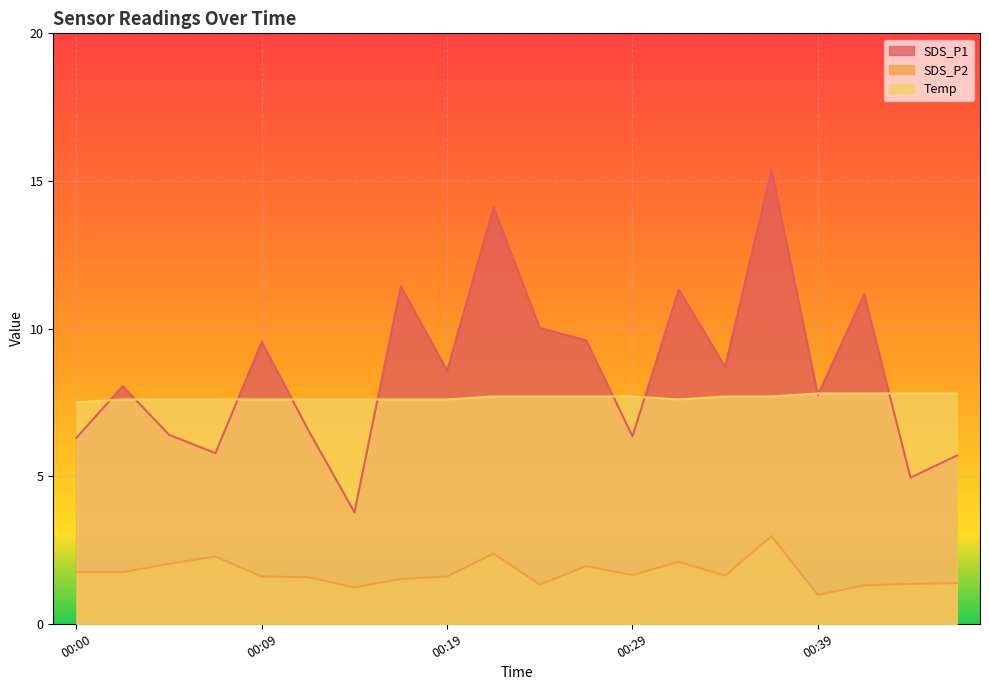

Reading left to right, transcribe all the data shown in this chart.

SDS_P1: 6.3	8.1	6.4	5.8	9.6	6.6	3.8	11.4	8.6	14.1	10.0	9.6	6.3	11.3	8.7	15.4	7.8	11.2	5.0	5.7
SDS_P2: 1.8	1.8	2.0	2.3	1.6	1.6	1.2	1.5	1.6	2.4	1.3	1.9	1.6	2.1	1.6	3.0	1.0	1.3	1.4	1.4
Temp: 7.5	7.6	7.6	7.6	7.6	7.6	7.6	7.6	7.6	7.7	7.7	7.7	7.7	7.6	7.7	7.7	7.8	7.8	7.8	7.8